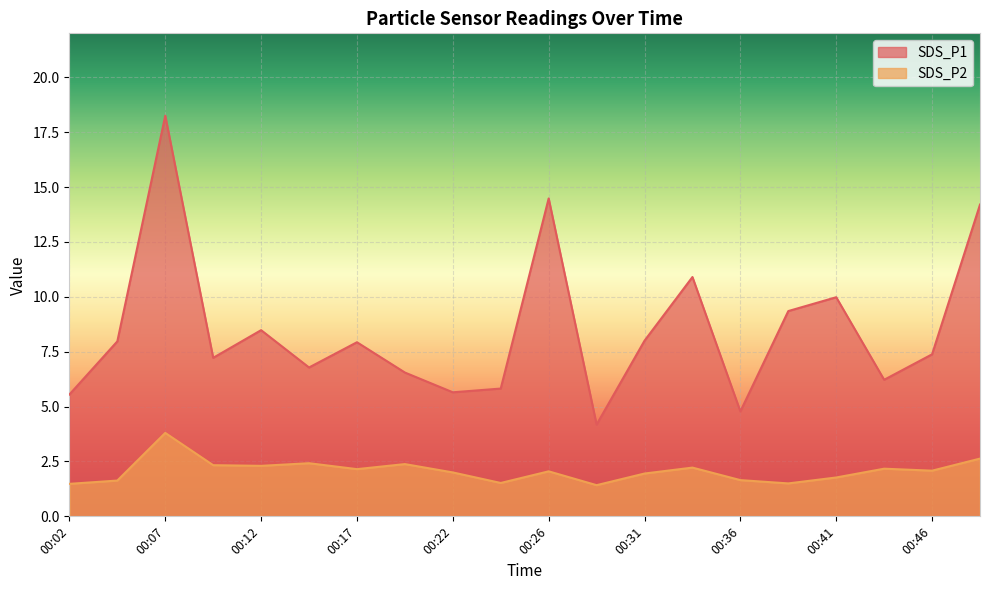

At which label does SDS_P2 first exceed 2?

00:07